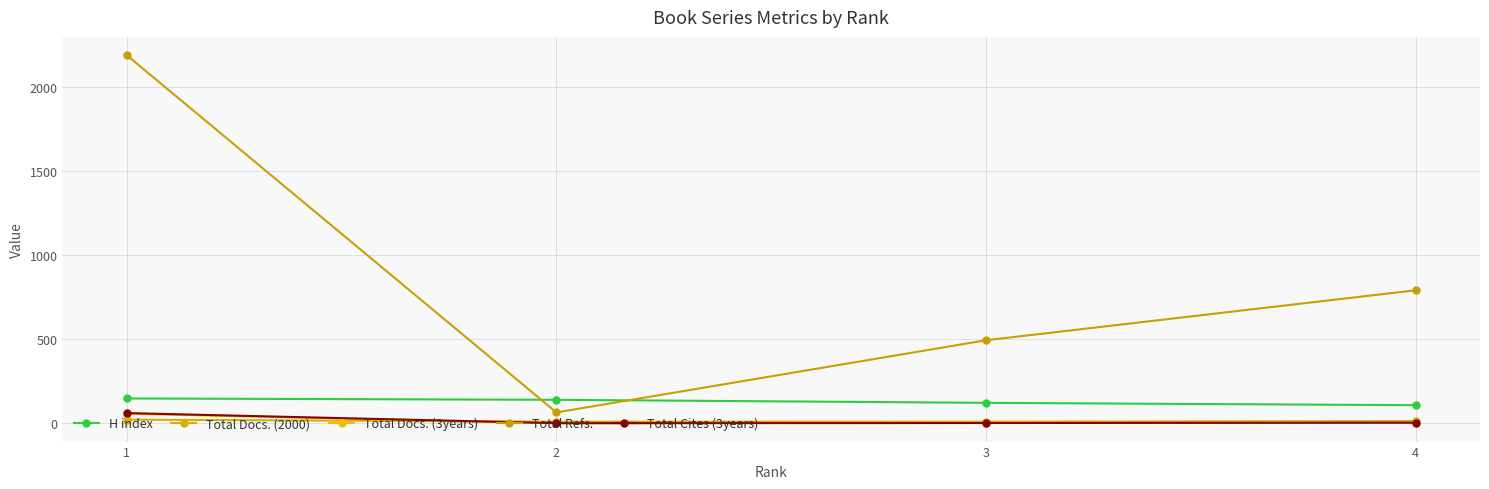

True or false: Total Docs. (3years) and Total Docs. (2000) intersect in this chart.

True